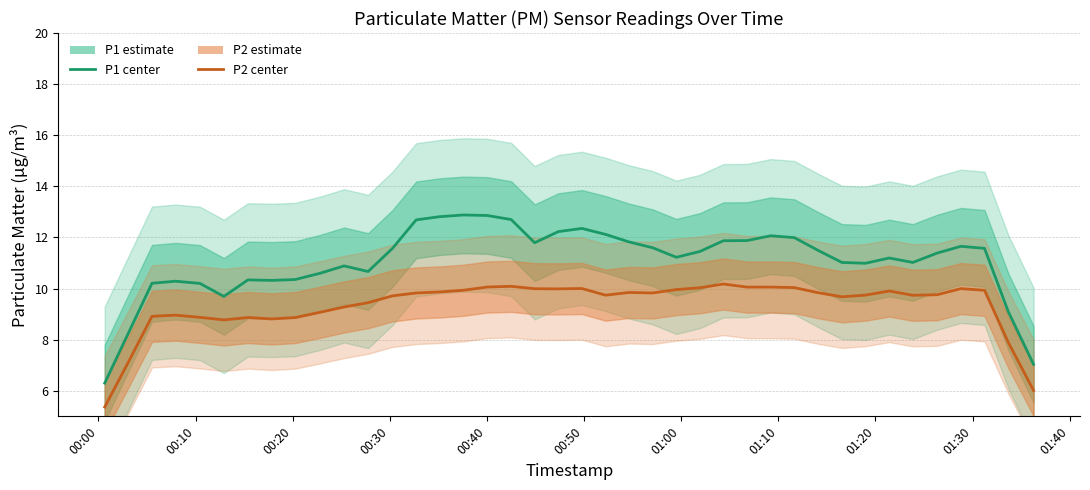

True or false: P2 and P1 intersect in this chart.

False